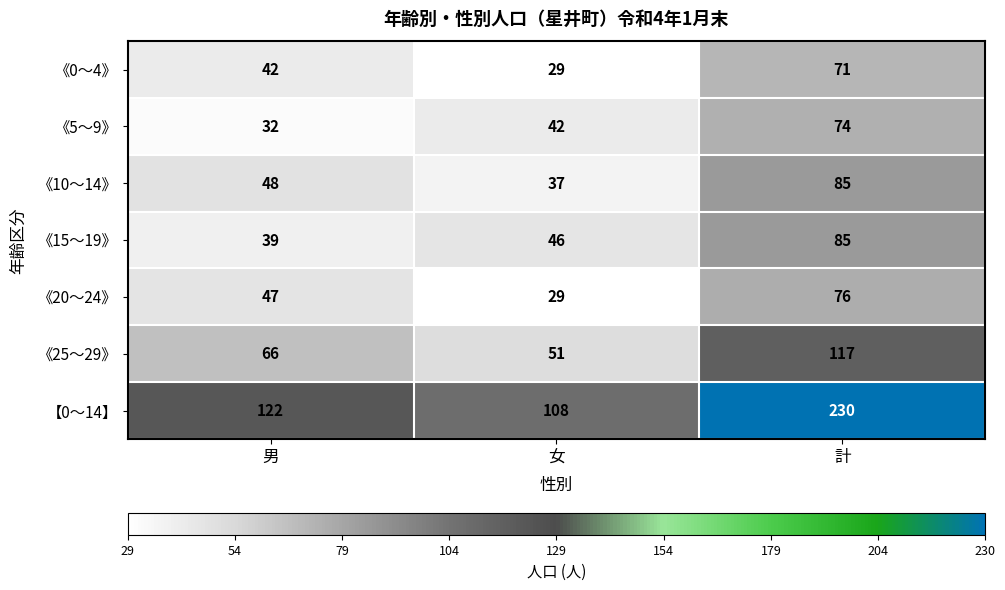

Which category has the highest value across all series?

計